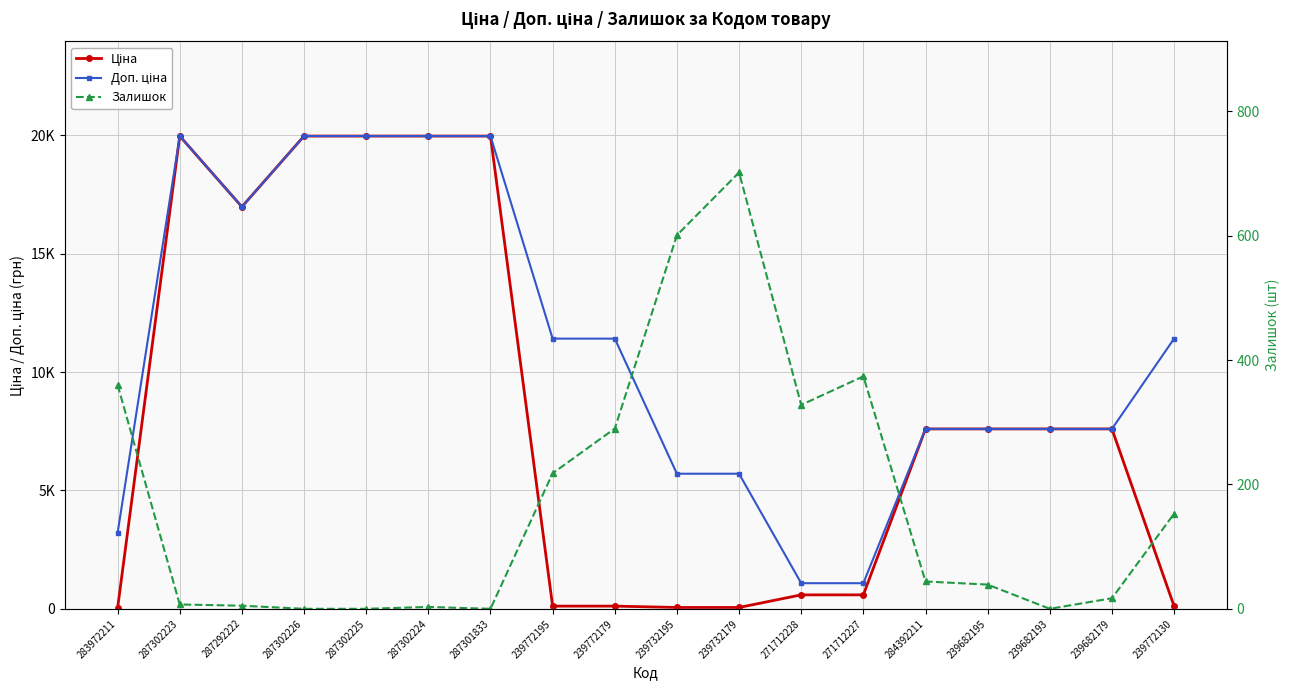

Which series has the widest spread of values?

Ціна